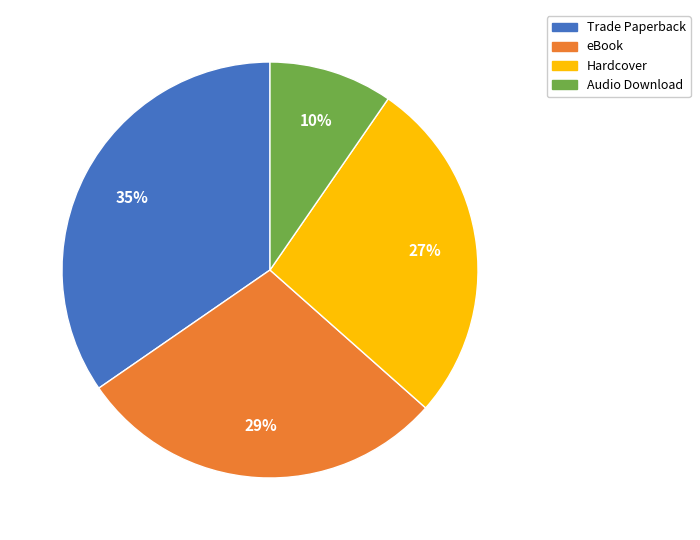

The eBook slice represents 29% of the pie. True or false?

True